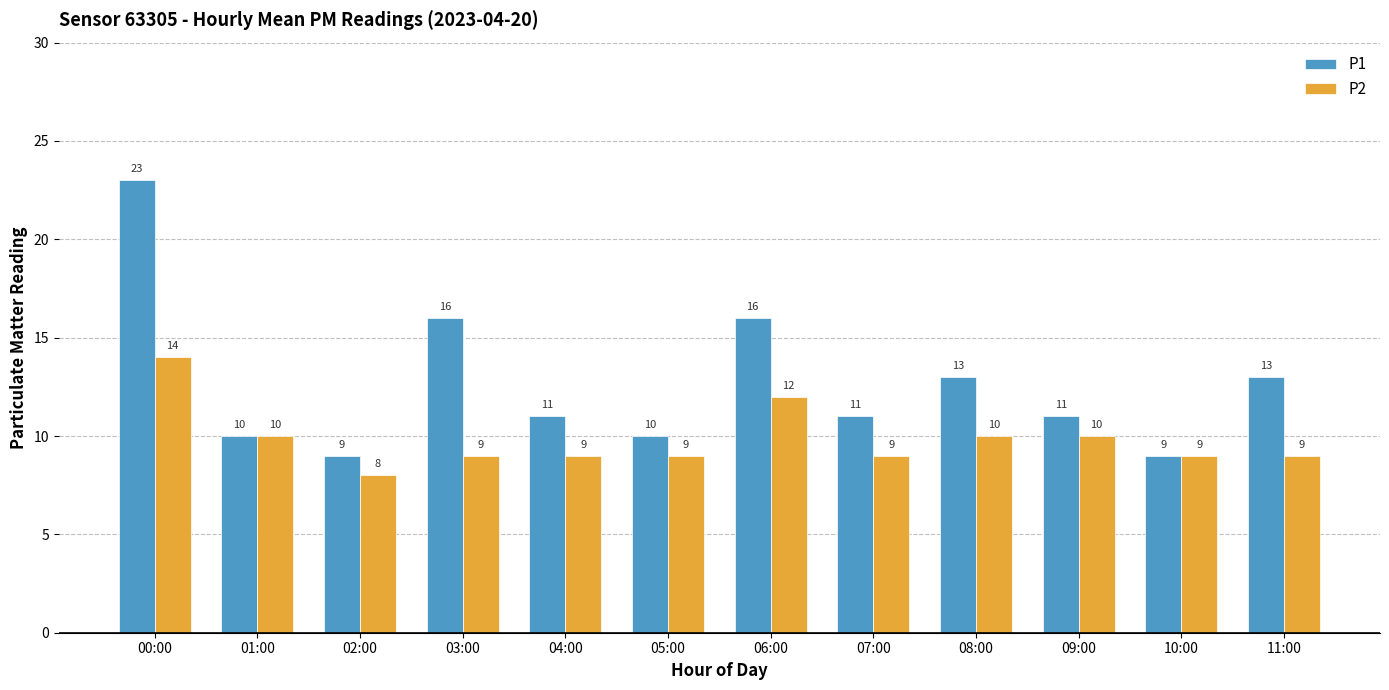

What is the value of the P2 bar at the 9th from the left?

10